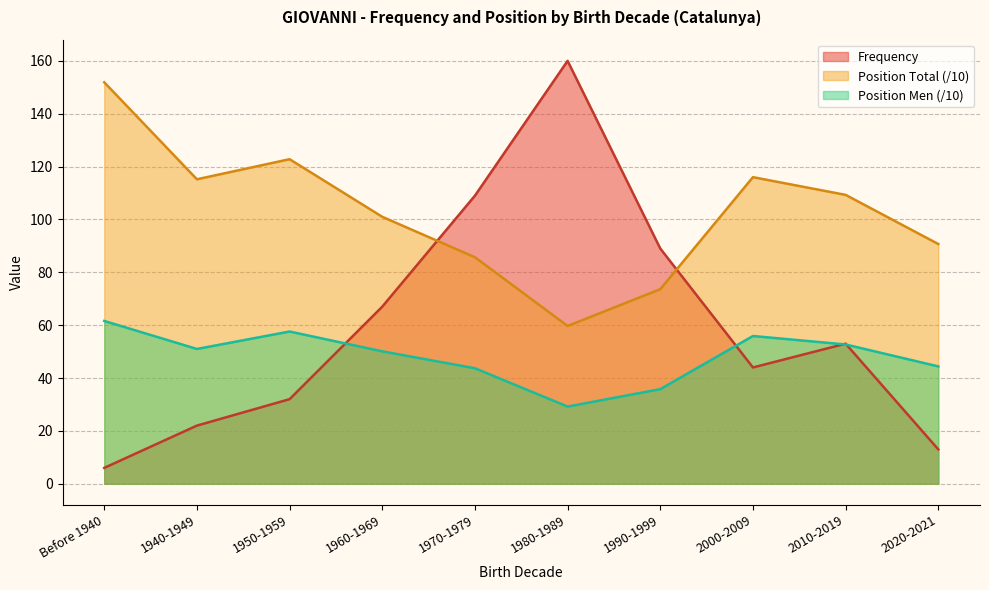

What is the difference between the Position Total values at 1980-1989 and 2020-2021?

31.0